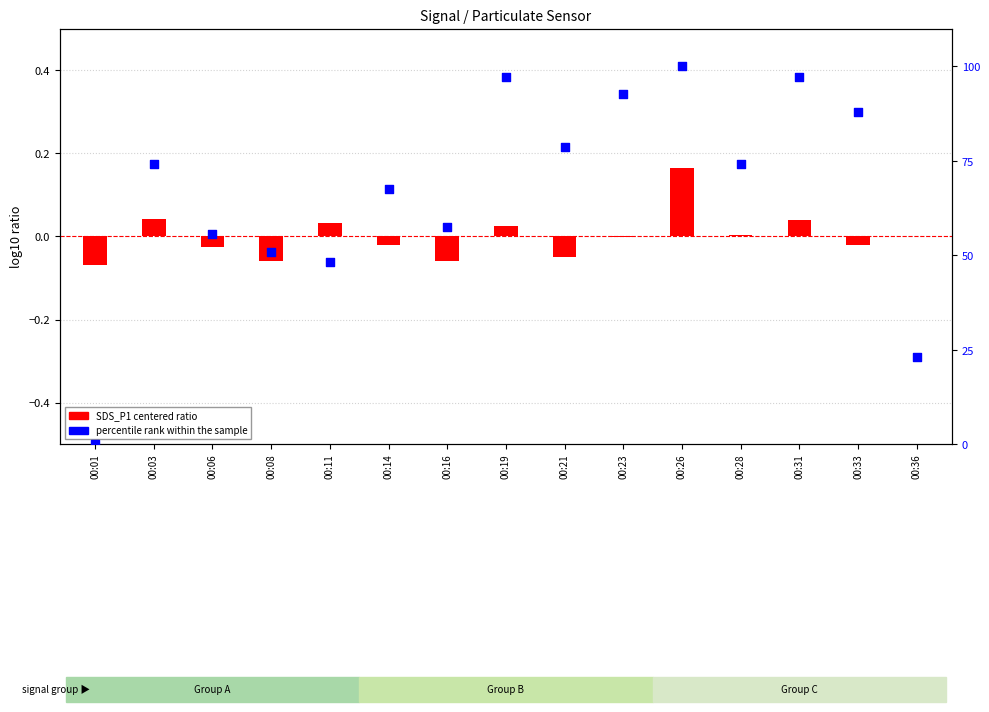

At which category is the sum across all series the highest?

00:26